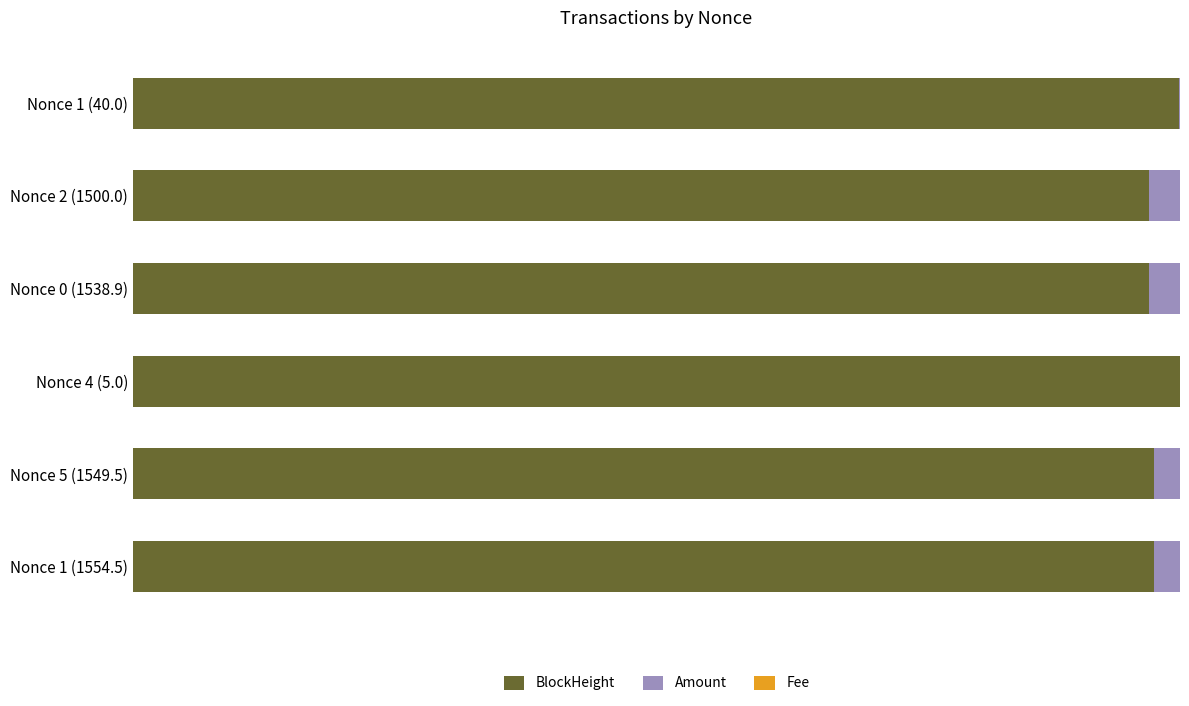

Reading left to right, list all the values displayed in this chart.

BlockHeight: 97.5	97.5	100.0	97.0	97.1	99.9
Amount: 2.5	2.5	0.0	3.0	2.9	0.1
Fee: 0.0	0.0	0.0	0.0	0.0	0.0